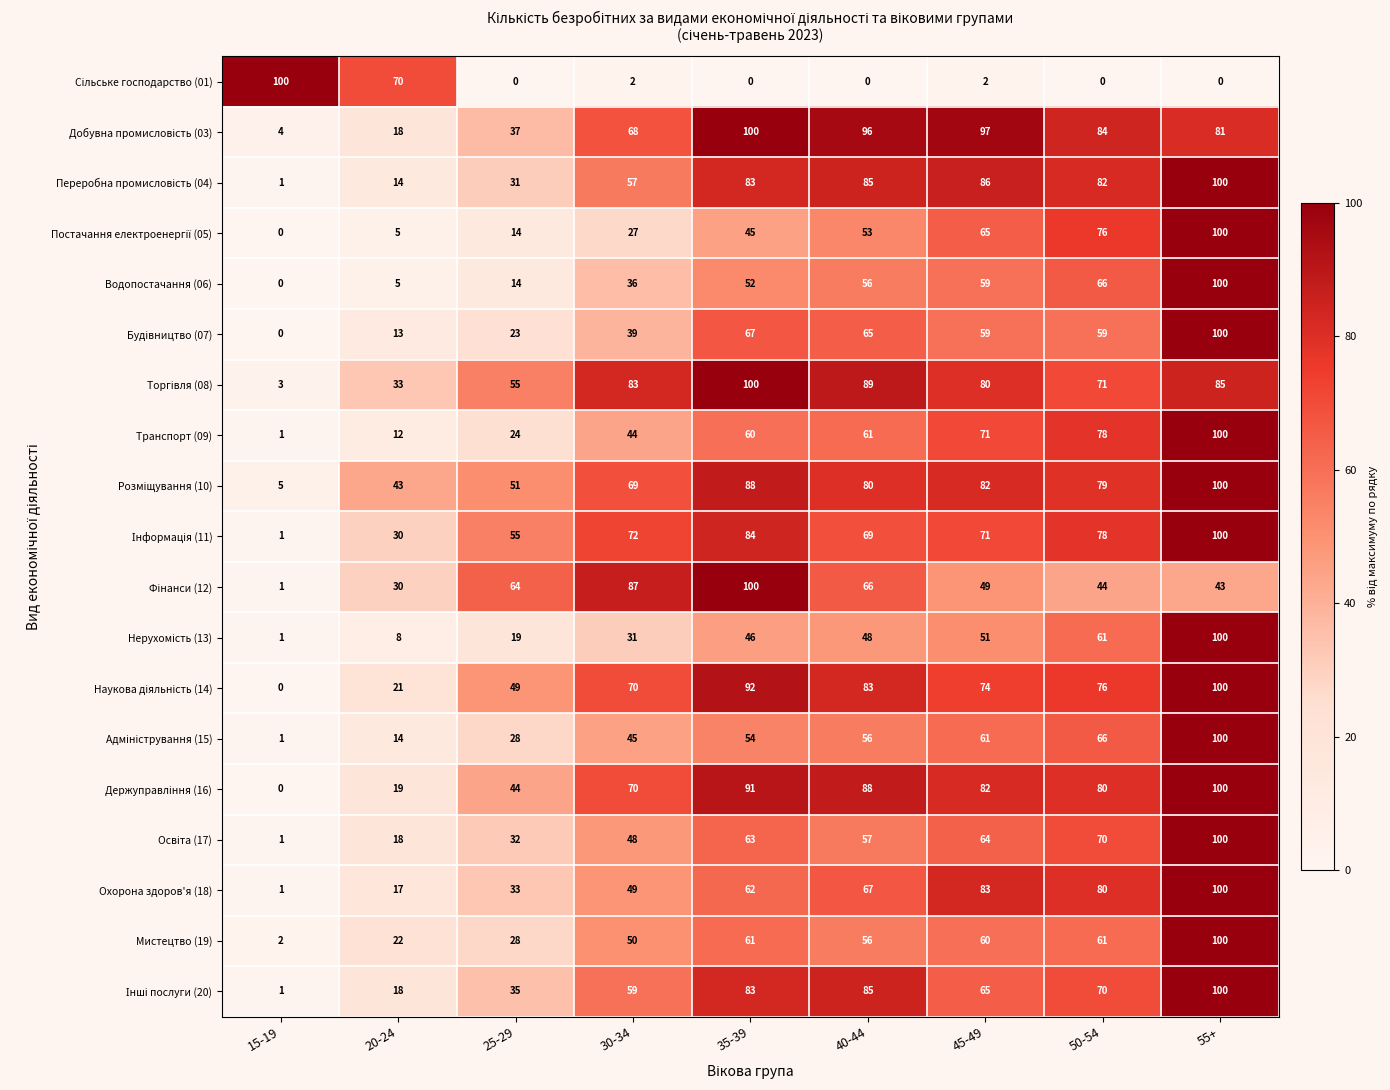

At how many categories does at least one series exceed 24?

9